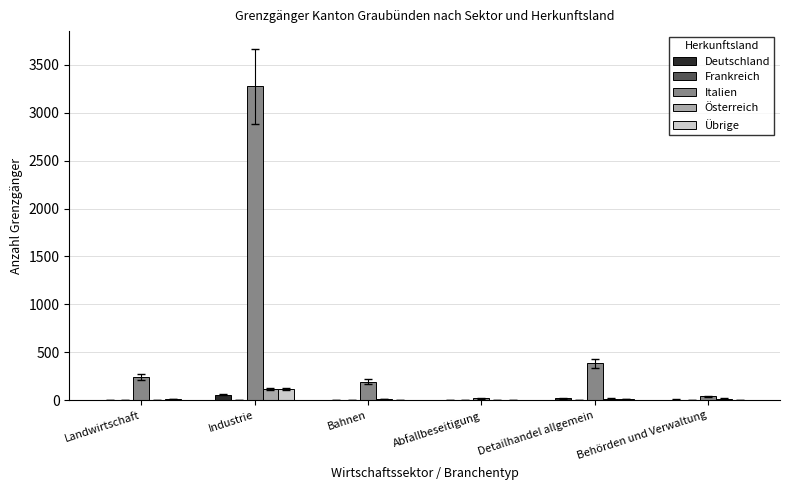

How many series are shown in this chart?

5